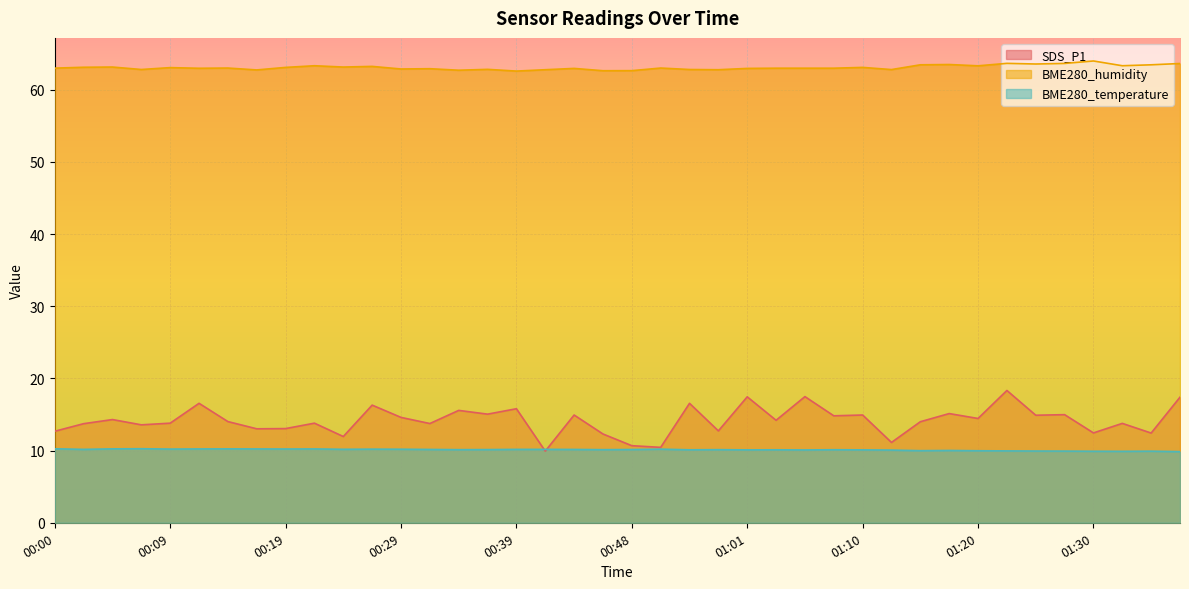

True or false: BME280_humidity and SDS_P1 intersect in this chart.

False